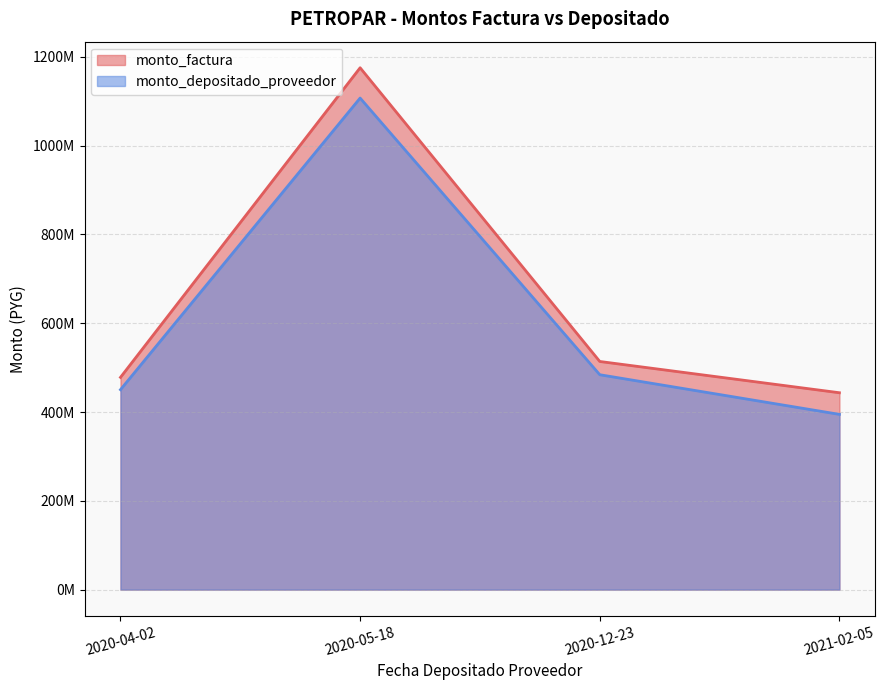

Which series has the widest spread of values?

monto_factura